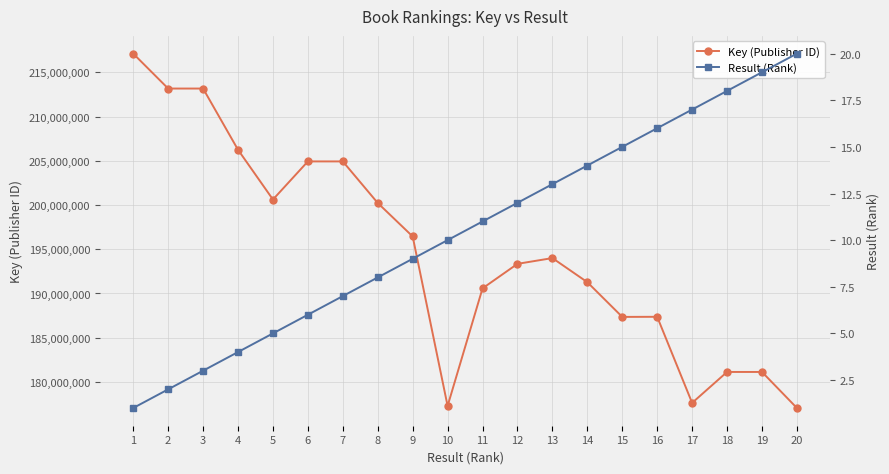

What are all the series names shown in the legend?

Key (Publisher ID), Result (Rank)